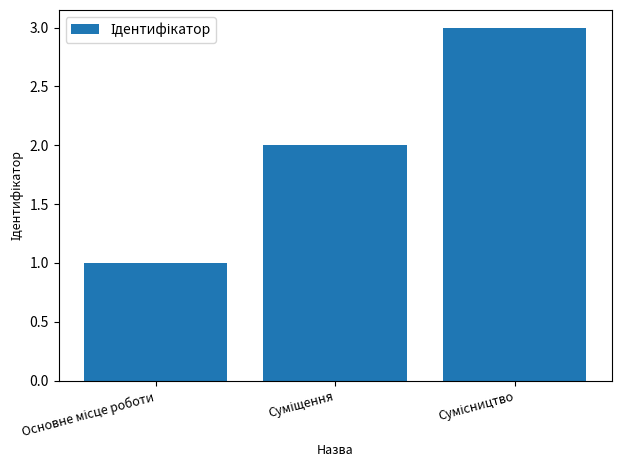

What is the maximum value shown in the chart?

3